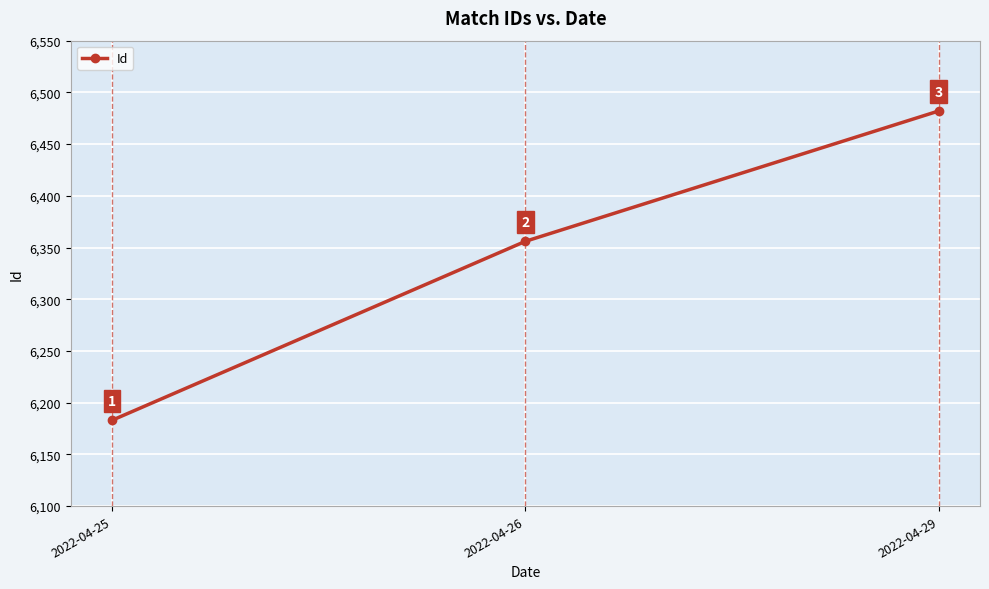

What is the change in value from 2022-04-25 to 2022-04-26?

+173